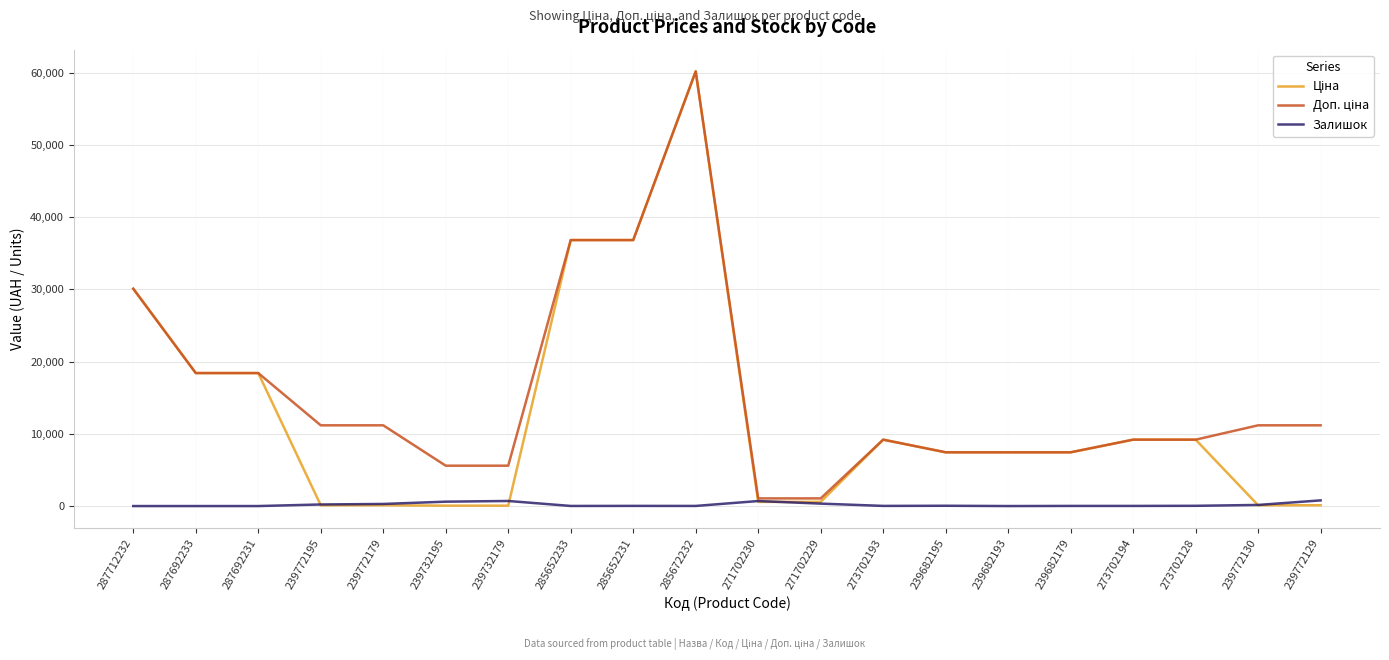

The Залишок series shows 40.0 at 239682195. True or false?

True